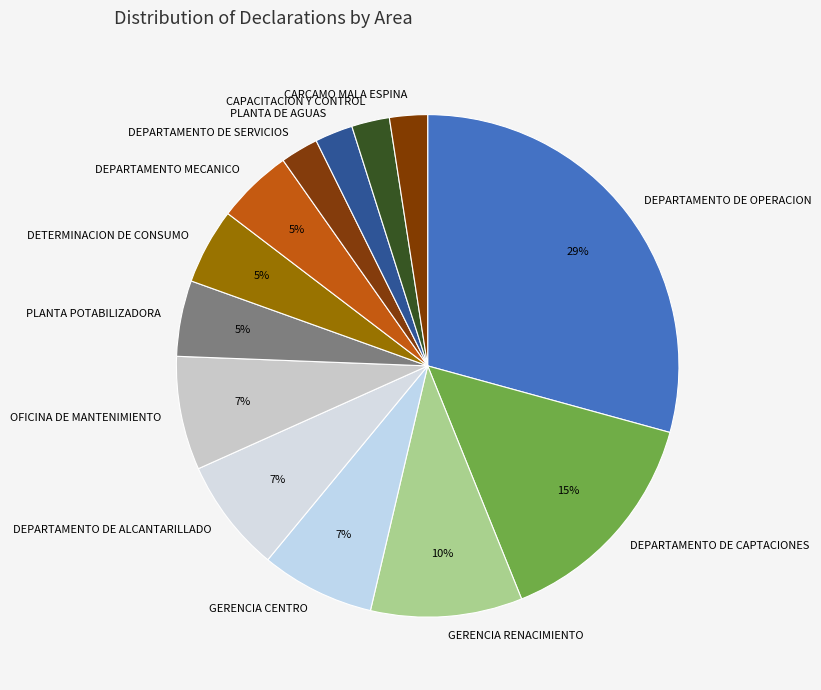

Is it true that PLANTA POTABILIZADORA is 5% of the pie?

True